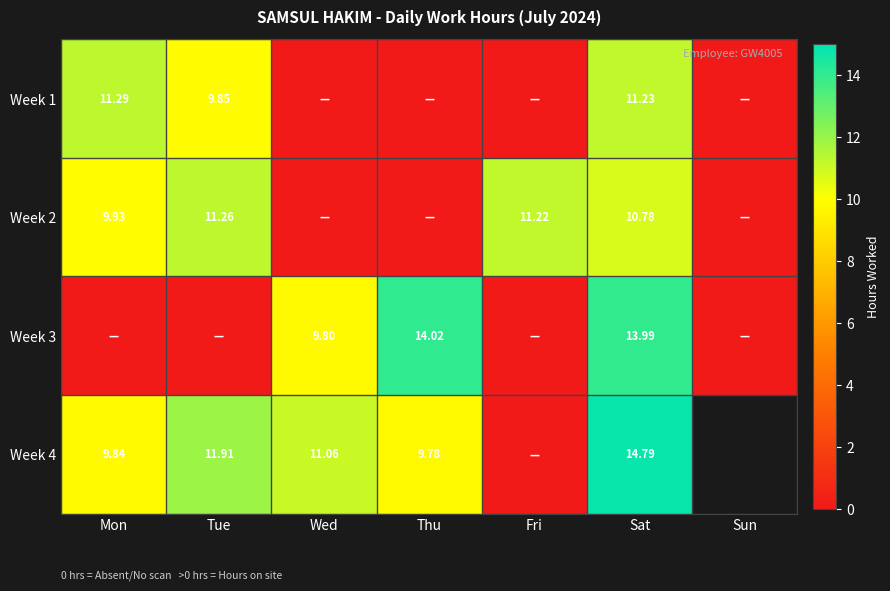

Is the value of Week 4 at Mon greater than the value of Week 3 at Thu?

No